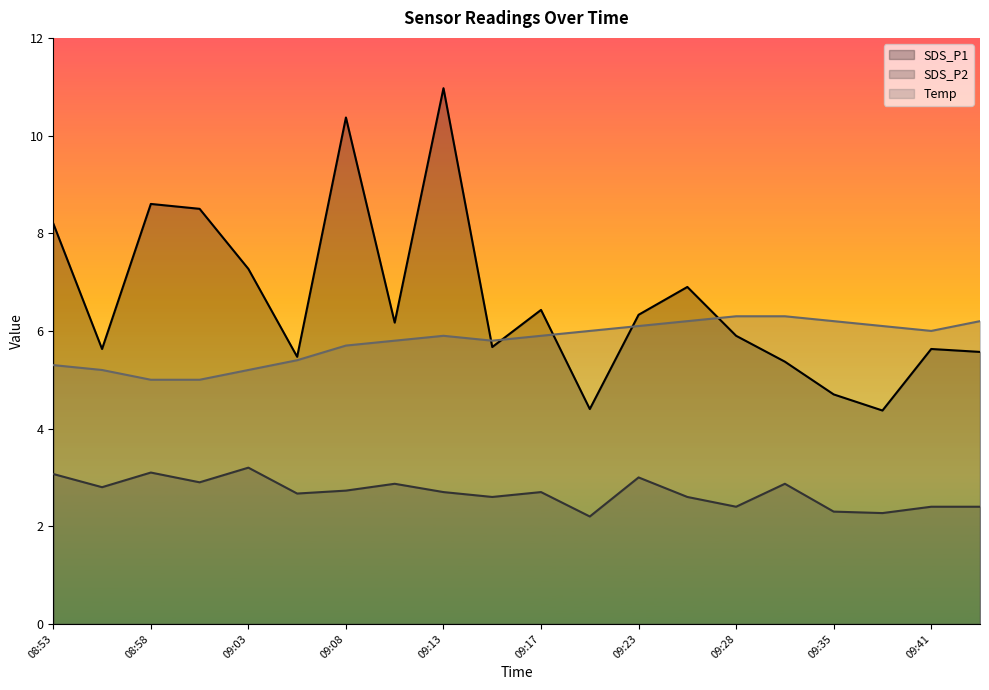

Which has a higher value, 09:15 or 09:05?

09:15